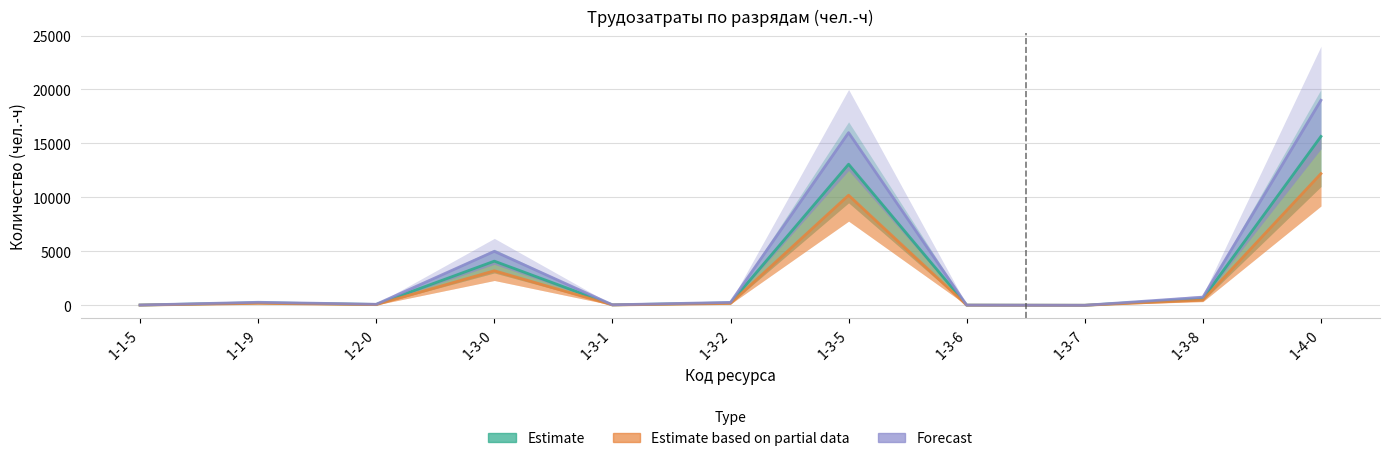

The Estimate series shows 36.7 at 1-3-1. True or false?

True